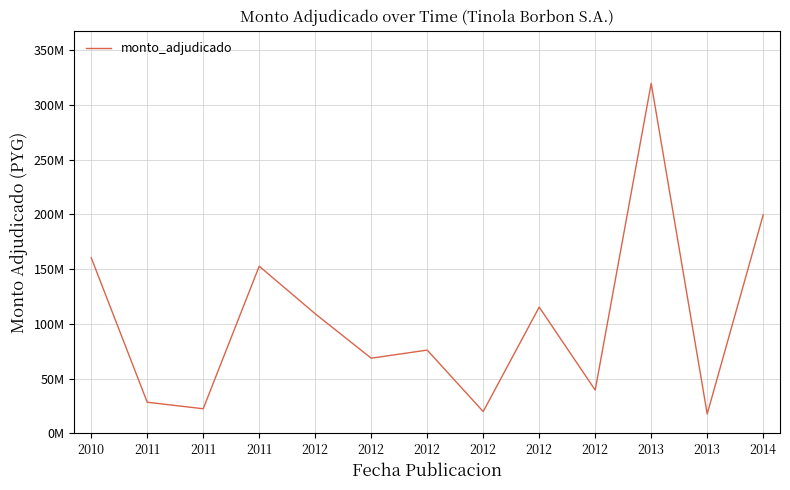

Is this an area chart (filled region under the line)?

No